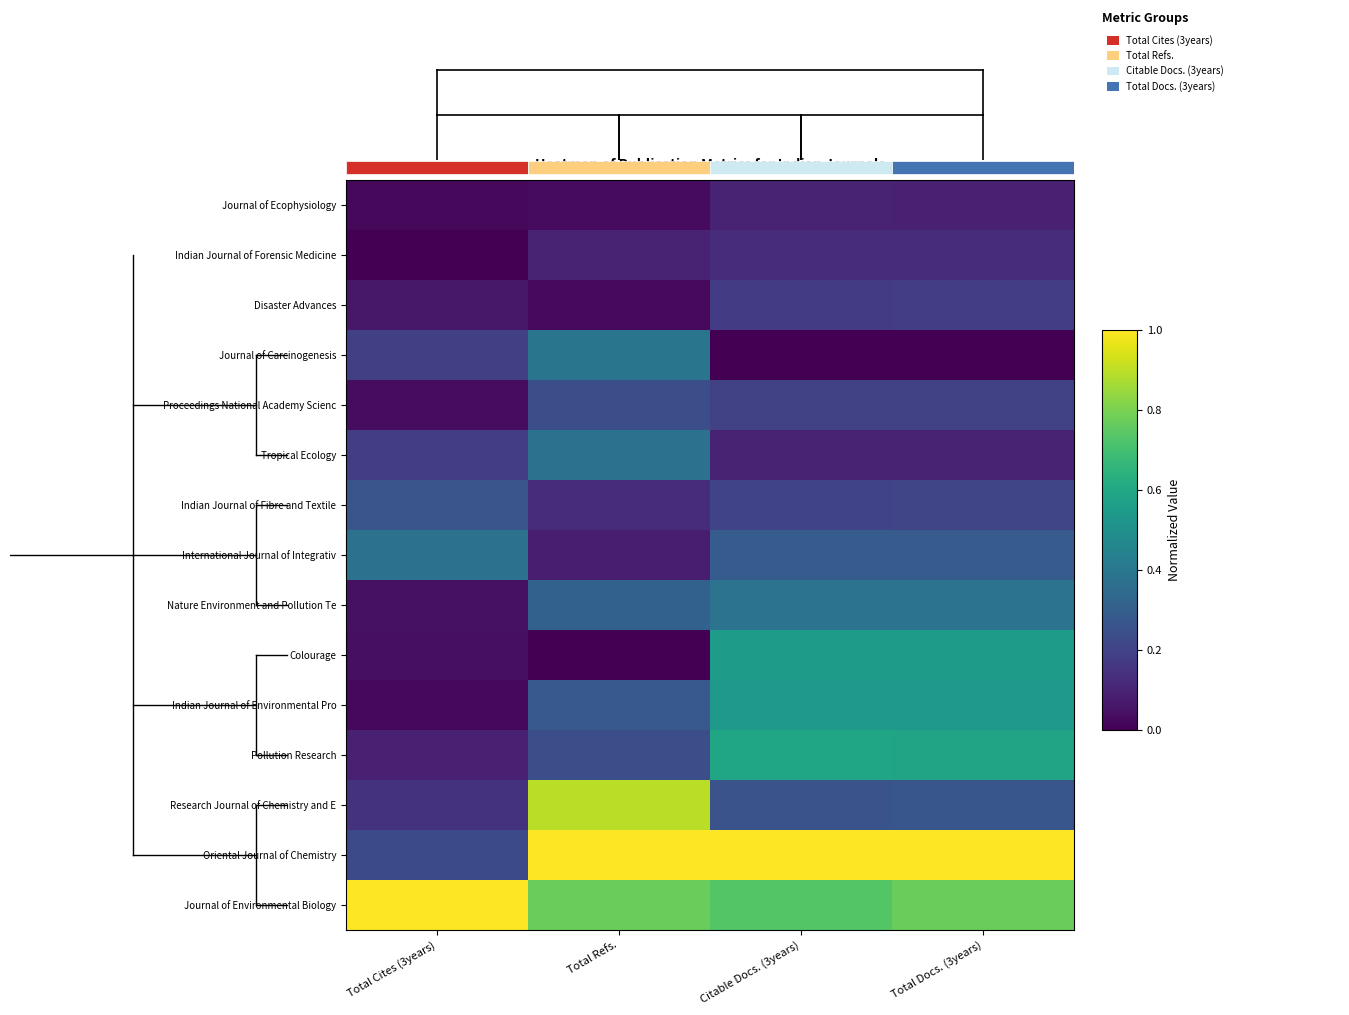

What is the highest value of the Disaster Advances series?

0.2